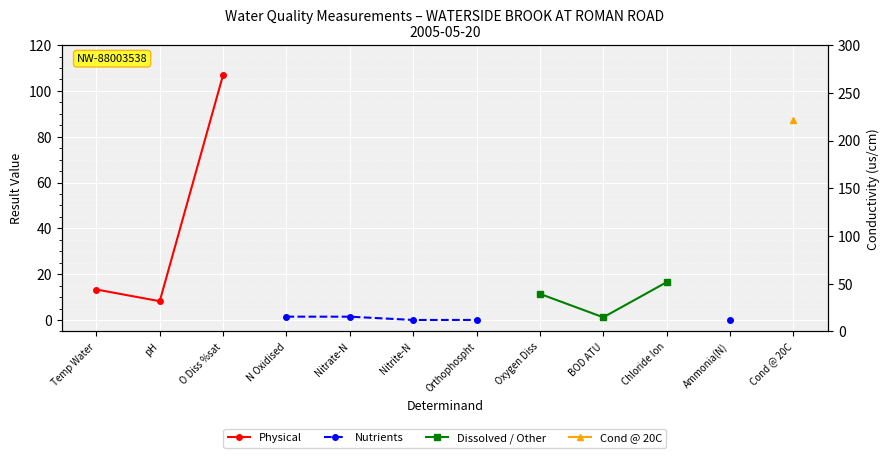

Is this an area chart (filled region under the line)?

No